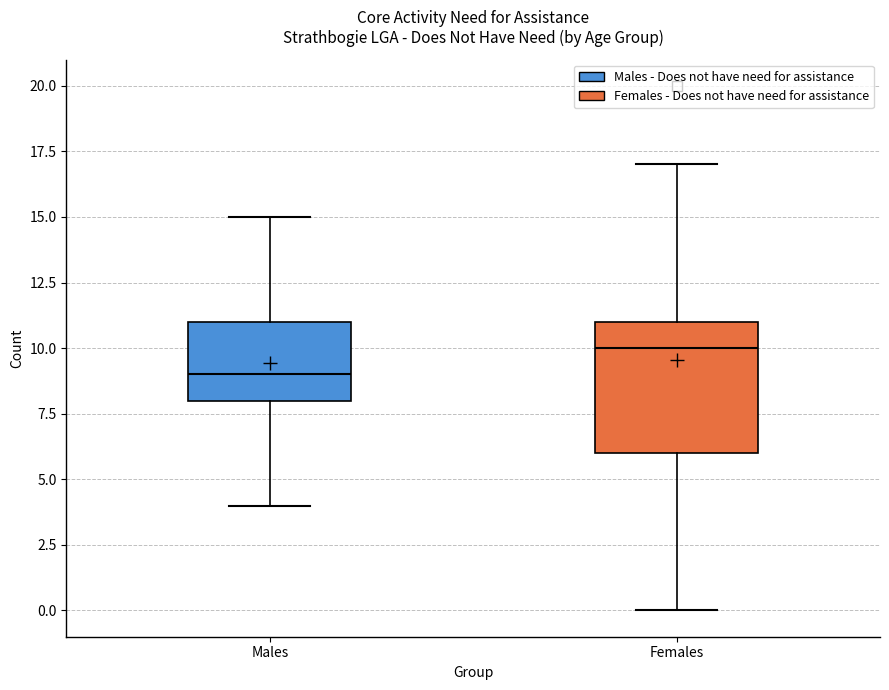

Where is the upper edge of the box for Males on the y-axis? The values are not printed on the chart, so give them approximately, as read against the axis.

11